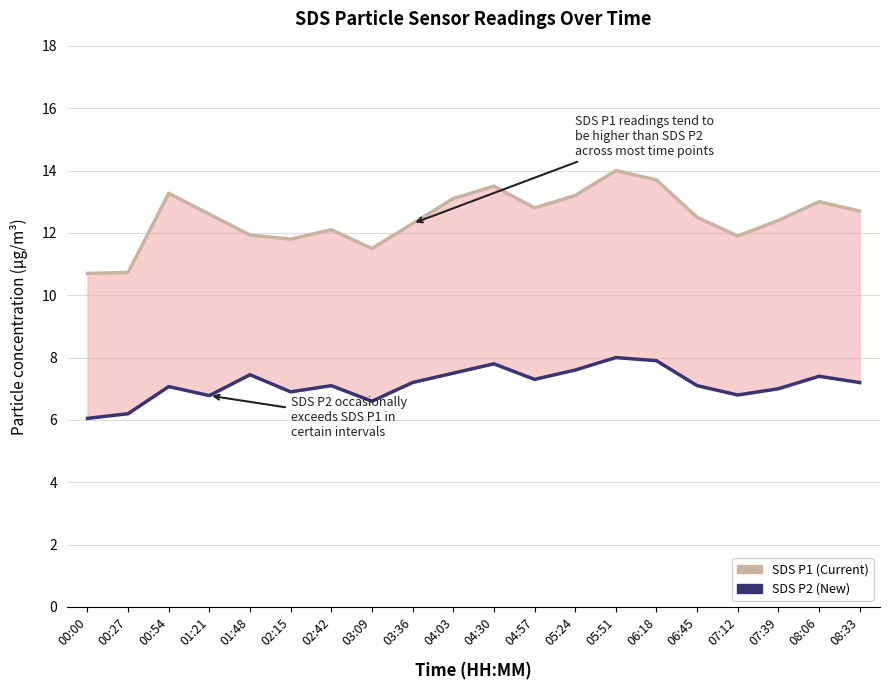

Reading left to right, what are all the values shown in this chart?

SDS P1 (Current): 10.7	10.7	13.3	12.6	11.9	11.8	12.1	11.5	12.3	13.1	13.5	12.8	13.2	14.0	13.7	12.5	11.9	12.4	13.0	12.7
SDS P2 (New): 6.0	6.2	7.1	6.8	7.5	6.9	7.1	6.6	7.2	7.5	7.8	7.3	7.6	8.0	7.9	7.1	6.8	7.0	7.4	7.2